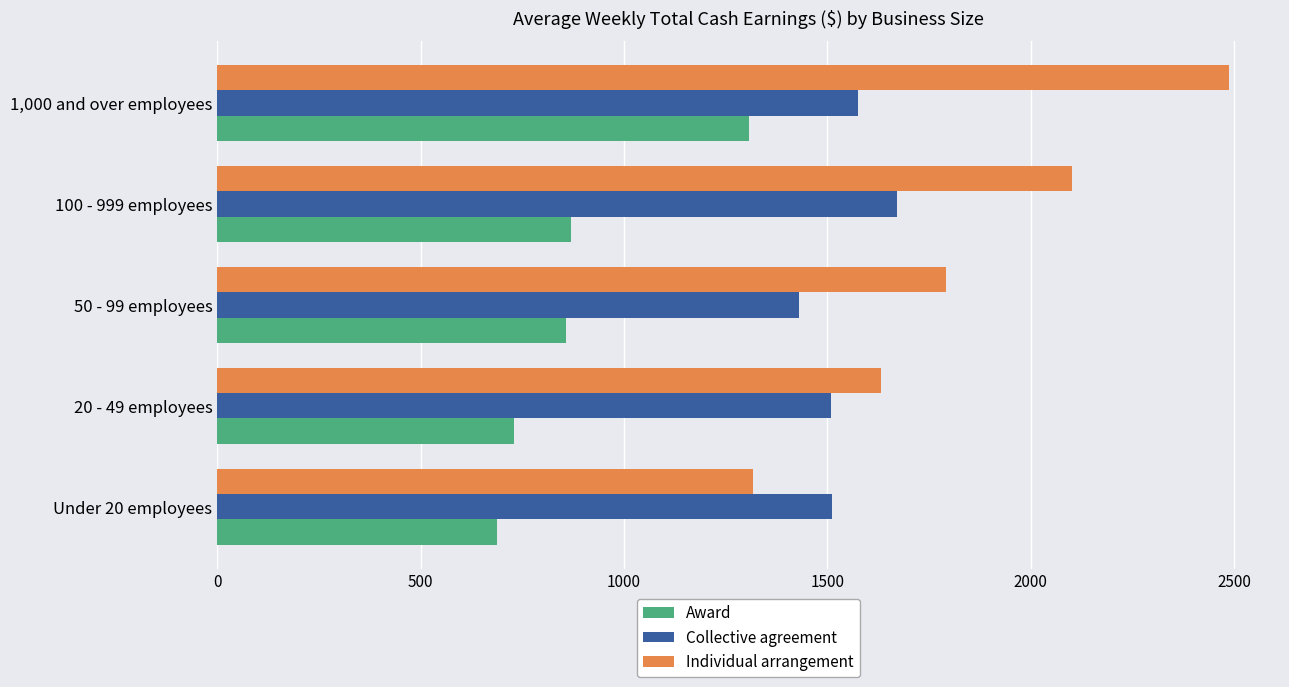

Which series has the largest total across all categories?

Individual arrangement